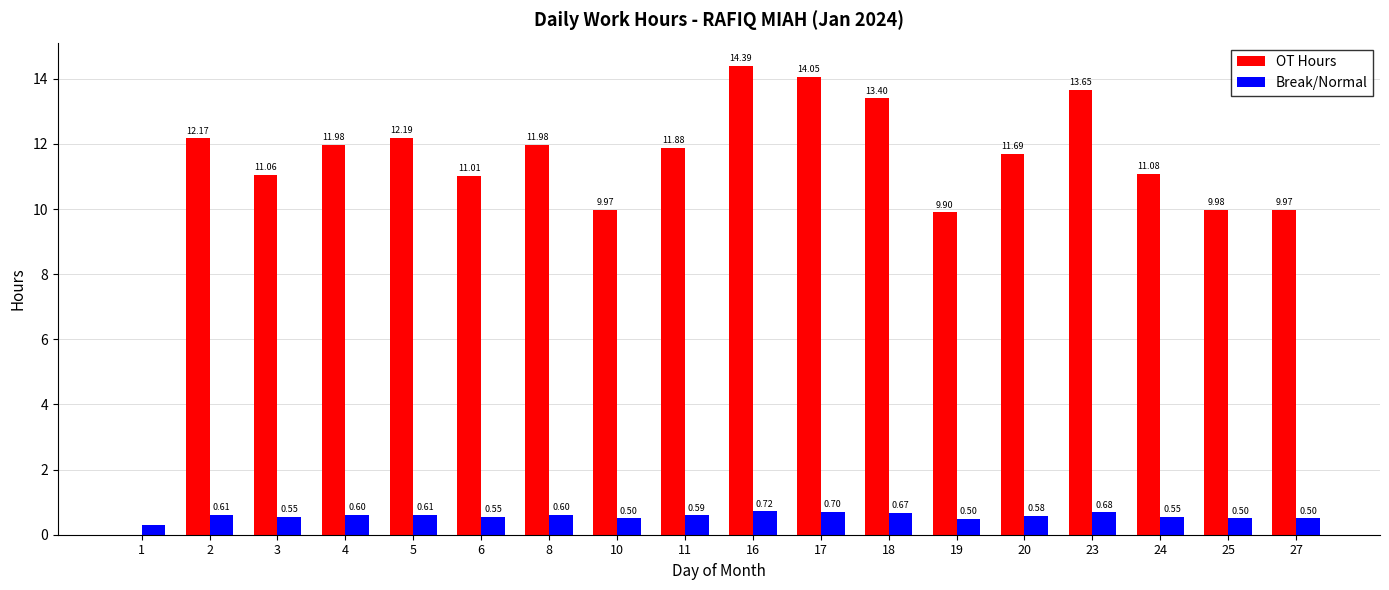

Which series changed the most between 11 and 24?

OT Hours